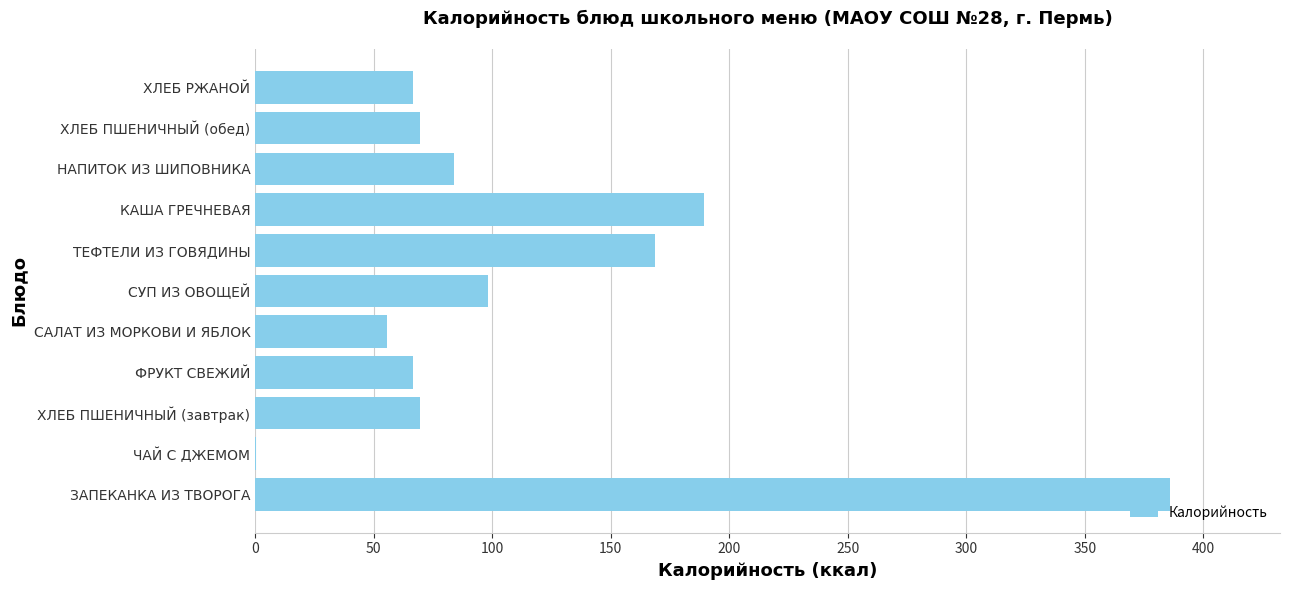

What is the sum of the values at ТЕФТЕЛИ ИЗ ГОВЯДИНЫ and НАПИТОК ИЗ ШИПОВНИКА?

252.6